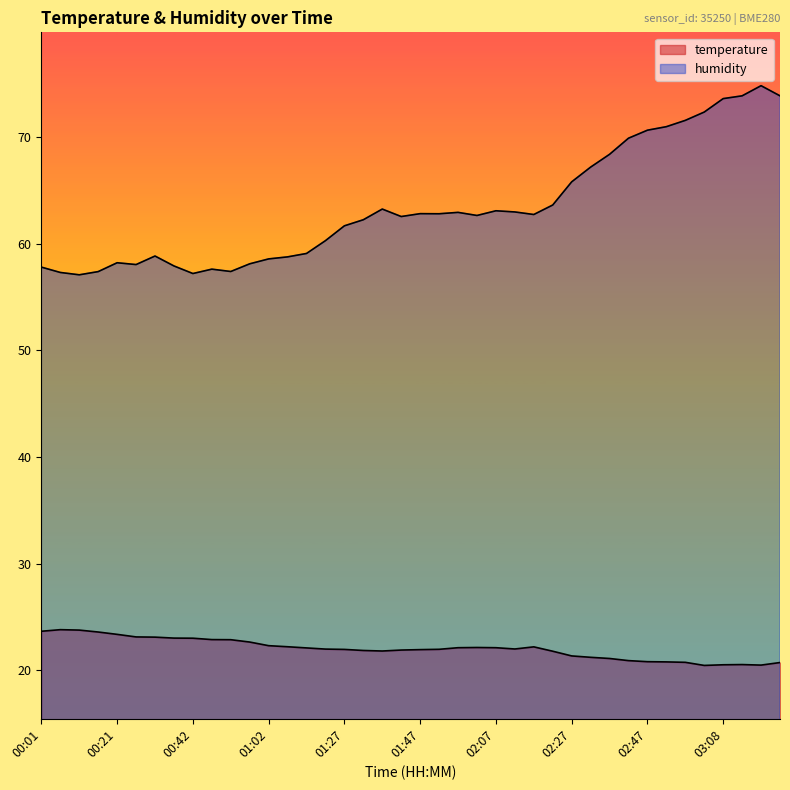

What position from the right is 01:42?

21